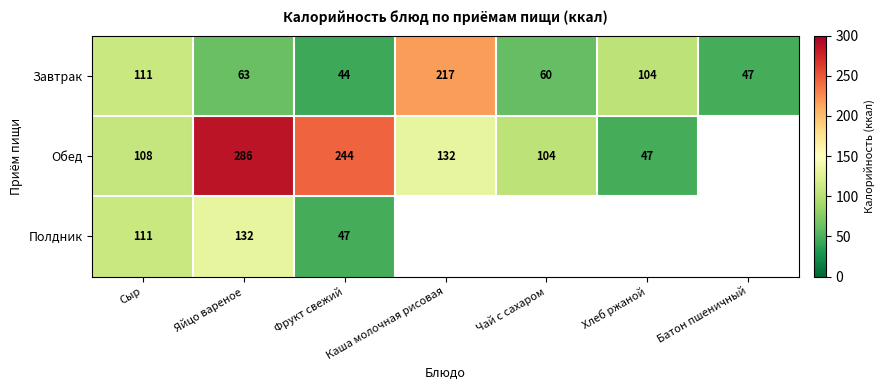

List the labels in order of Завтрак value, largest first.

Каша молочная рисовая, Сыр, Хлеб ржаной, Яйцо вареное, Чай с сахаром, Батон пшеничный, Фрукт свежий